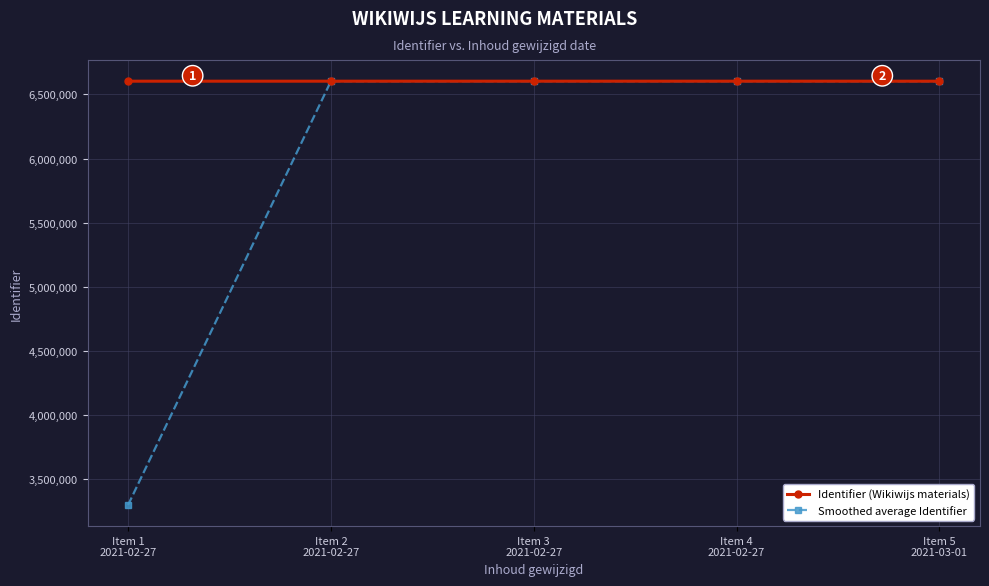

Reading left to right, transcribe all the data shown in this chart.

Identifier (Wikiwijs materials): Item 1
2021-02-27=6603133.0	Item 2
2021-02-27=6603137.0	Item 3
2021-02-27=6603140.0	Item 4
2021-02-27=6603142.0	Item 5
2021-03-01=6602977.0
Smoothed average Identifier: Item 1
2021-02-27=3301566.5	Item 2
2021-02-27=6603135.0	Item 3
2021-02-27=6603138.5	Item 4
2021-02-27=6603141.0	Item 5
2021-03-01=6603059.5